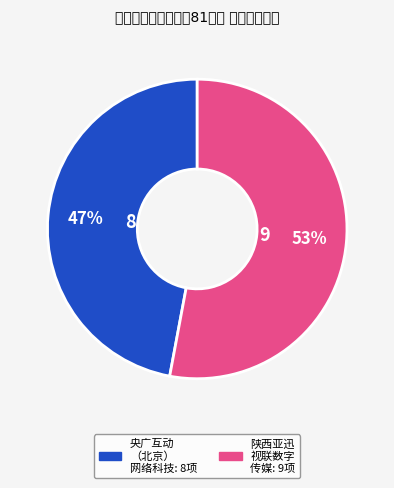

Is there any slice that represents more than half of the pie?

Yes